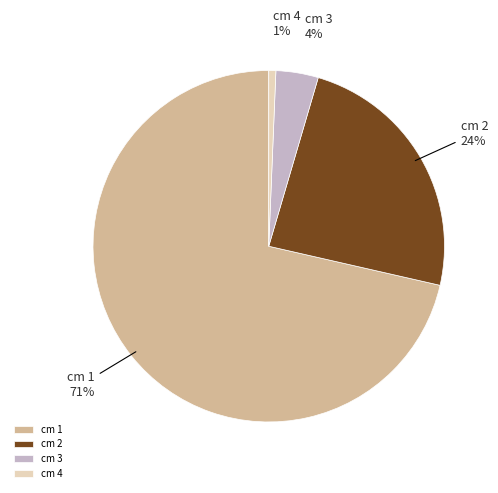

Is the sum of cm 4 and cm 1 greater than half?

Yes